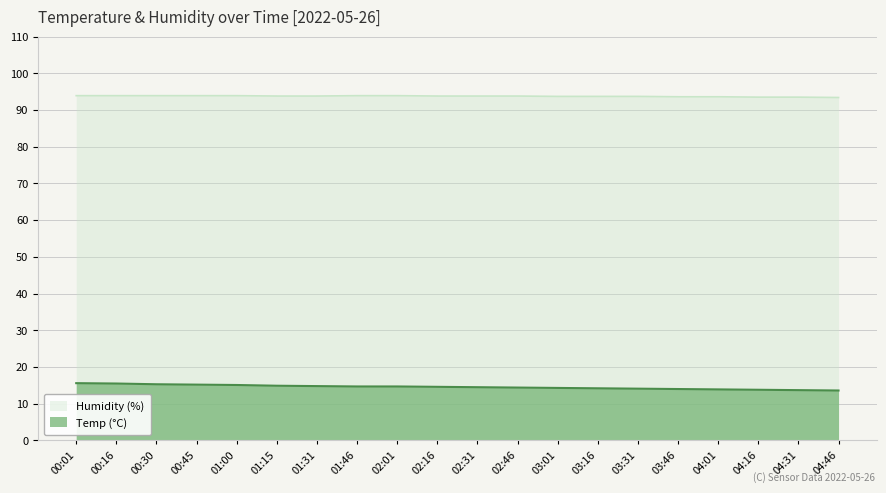

Rank the categories by Humidity value from lowest to highest.

04:46, 04:16, 04:31, 03:46, 04:01, 03:01, 03:16, 03:31, 01:15, 01:31, 02:16, 02:31, 02:46, 00:01, 00:16, 00:30, 00:45, 01:00, 01:46, 02:01